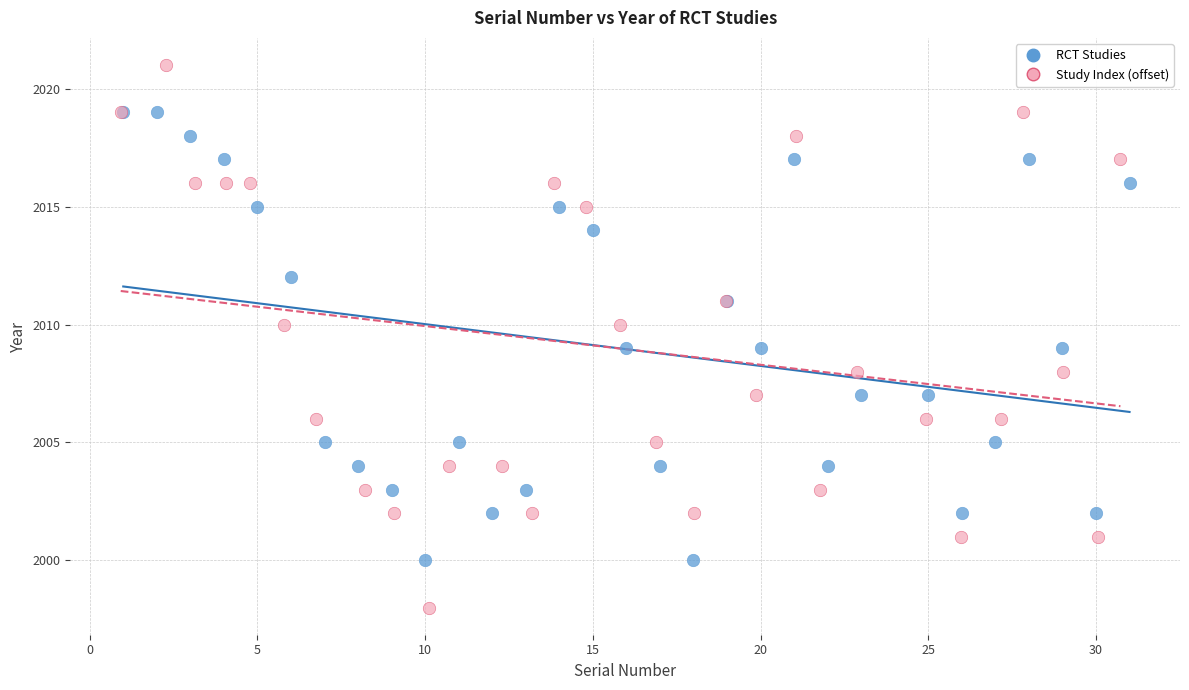

Which series contains the lowest Y value?

Study Index (offset)